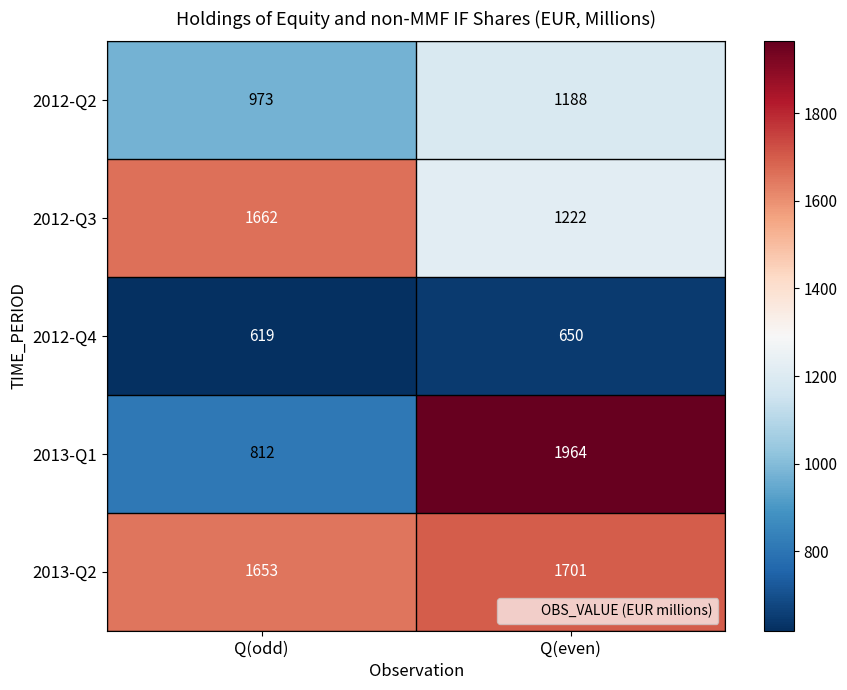

Count the number of categories in the chart.

2